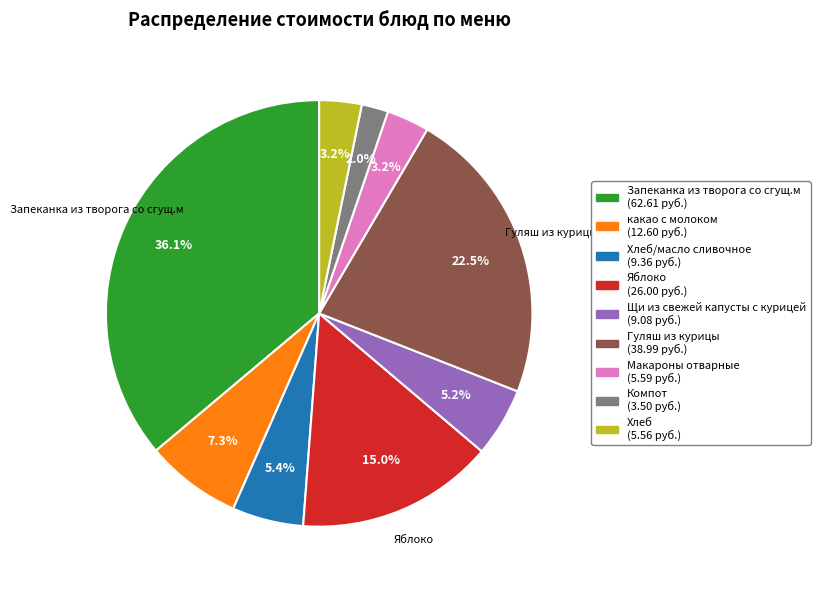

Is there a majority slice in this chart?

No